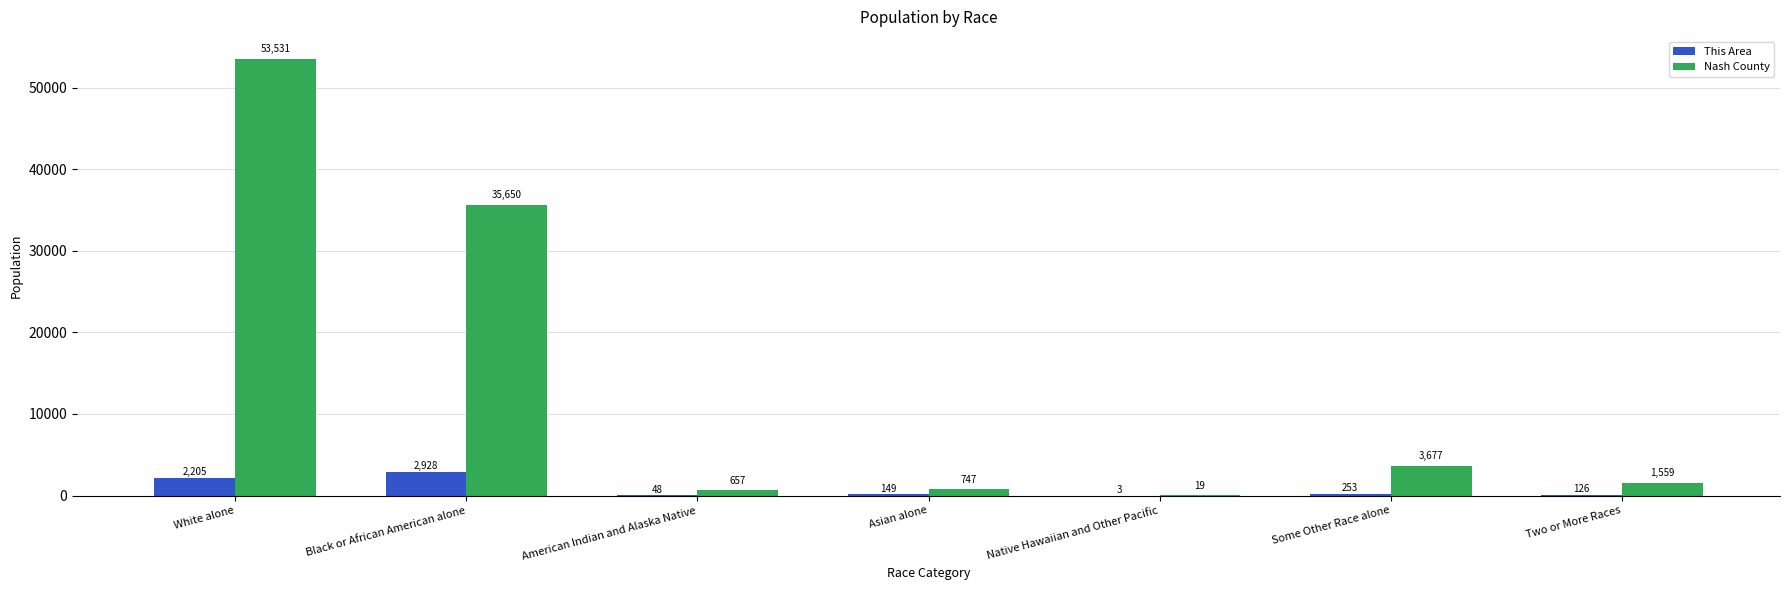

What is the difference between the This Area values at Native Hawaiian and Other Pacific and Two or More Races?

123